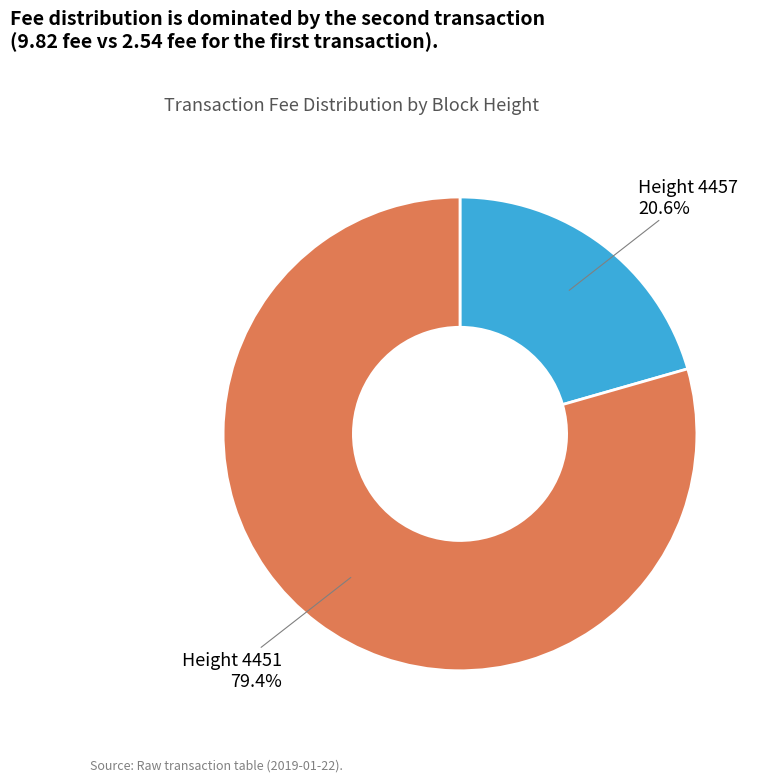

Is there any slice that represents more than half of the pie?

Yes